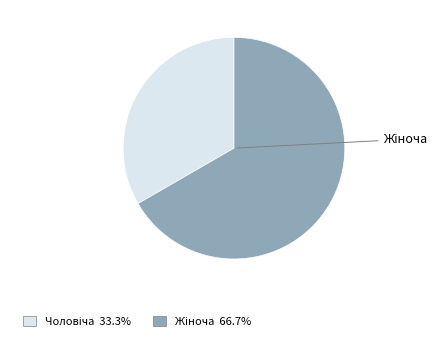

To the nearest percent, what is the difference between the Чоловіча and Жіноча slice percentages?

33%